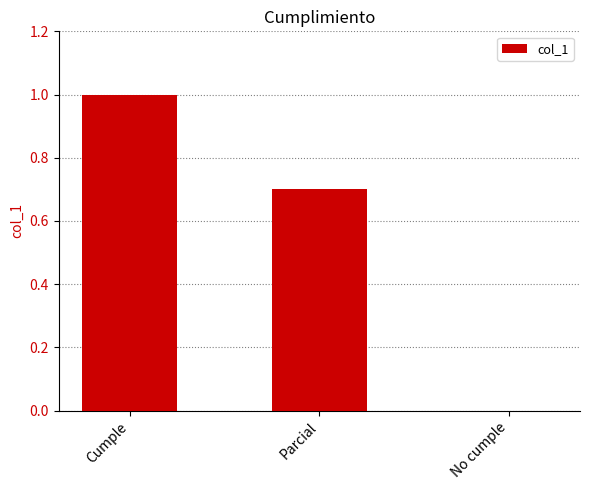

Which has a higher value, No cumple or Parcial?

Parcial